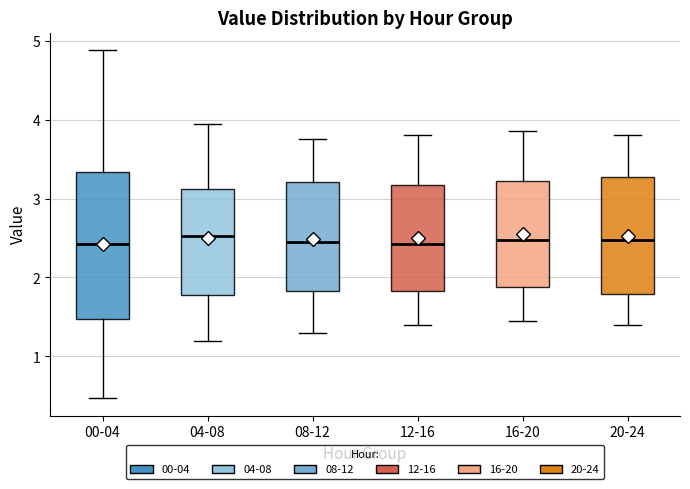

Reading left to right, transcribe this box plot: for each box, give where its median line is, the range the box spans, and where its two whiskers end, as read against the y-axis. The values are not printed on the chart, so give them approximately, as read against the axis.

00-04: median 2.4, box 1.5 to 3.3, whiskers 0.5 to 4.9
04-08: median 2.5, box 1.8 to 3.1, whiskers 1.2 to 4.0
08-12: median 2.5, box 1.8 to 3.2, whiskers 1.3 to 3.8
12-16: median 2.4, box 1.8 to 3.2, whiskers 1.4 to 3.8
16-20: median 2.5, box 1.9 to 3.2, whiskers 1.5 to 3.9
20-24: median 2.5, box 1.8 to 3.3, whiskers 1.4 to 3.8